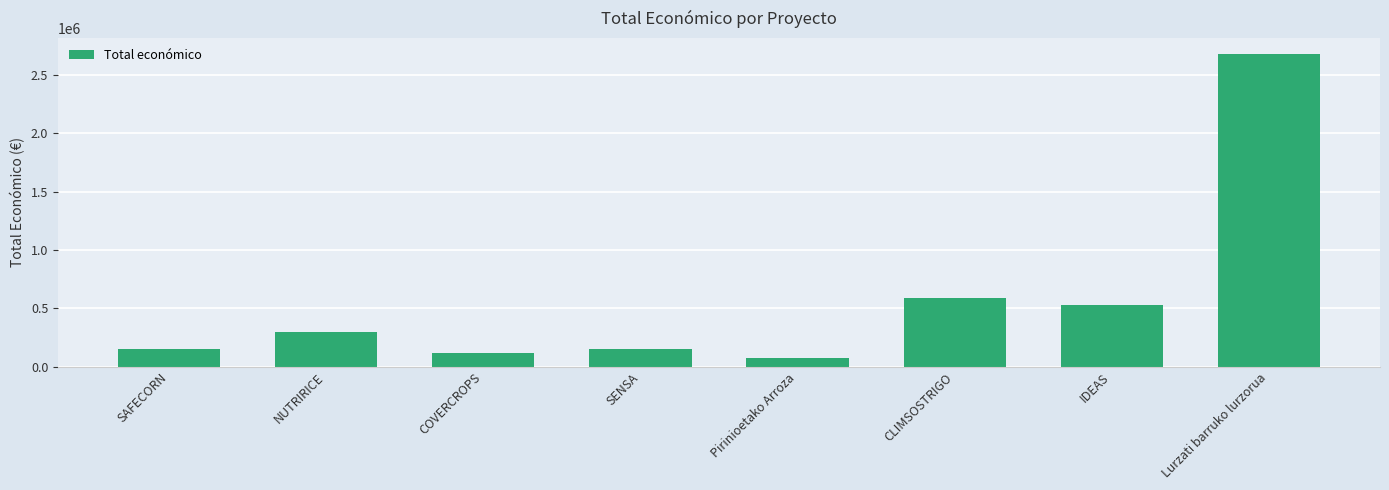

Are the bars grouped side by side (vs. stacked)?

No